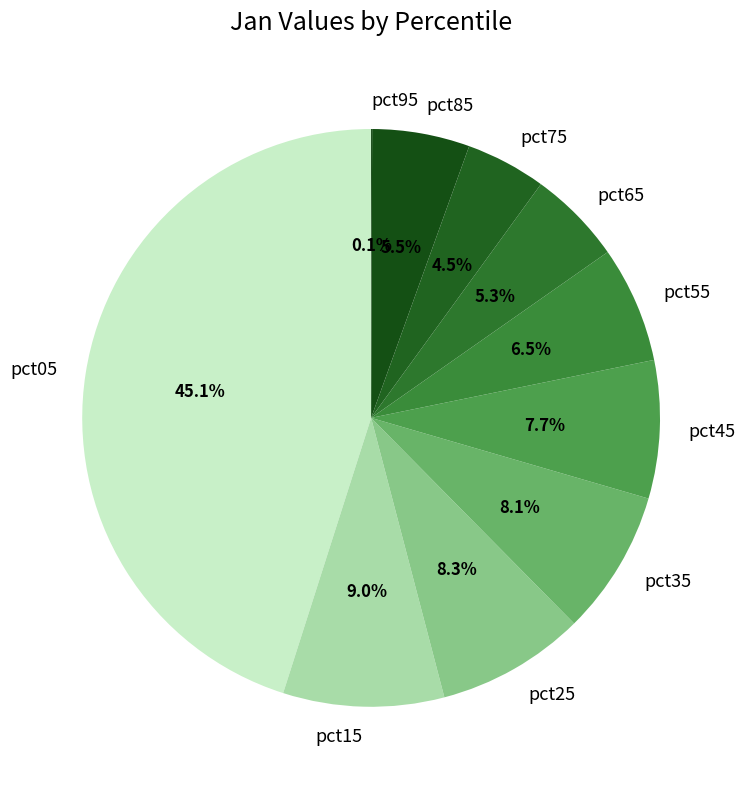

Does pct55 represent more than half of the total?

No